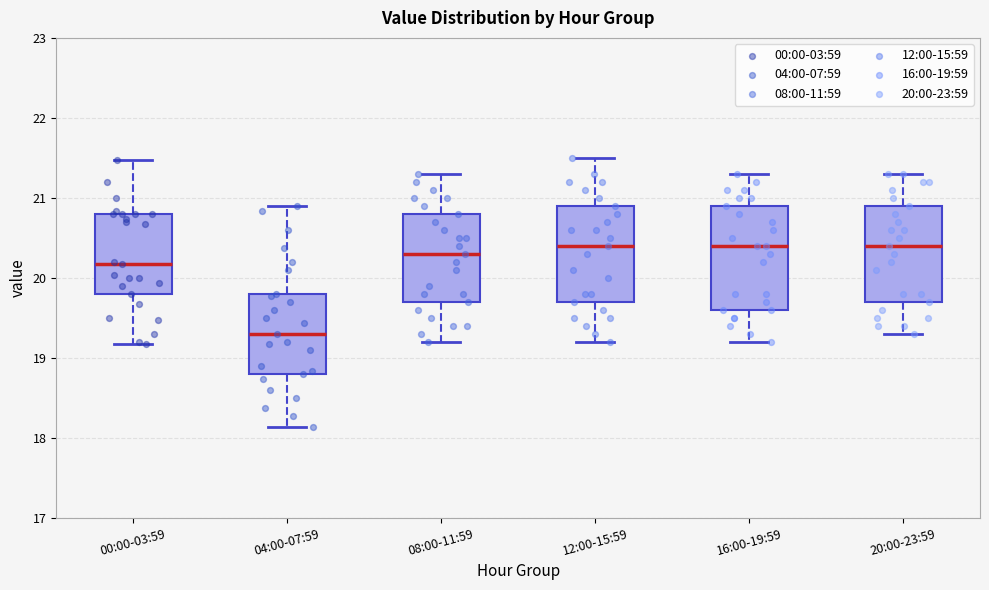

Reading left to right, transcribe this box plot: for each box, give where its median line is, the range the box spans, and where its two whiskers end, as read against the y-axis. The values are not printed on the chart, so give them approximately, as read against the axis.

00:00-03:59: median 20.2, box 19.8 to 20.8, whiskers 19.2 to 21.5
04:00-07:59: median 19.3, box 18.8 to 19.8, whiskers 18.1 to 20.9
08:00-11:59: median 20.3, box 19.7 to 20.8, whiskers 19.2 to 21.3
12:00-15:59: median 20.4, box 19.7 to 20.9, whiskers 19.2 to 21.5
16:00-19:59: median 20.4, box 19.6 to 20.9, whiskers 19.2 to 21.3
20:00-23:59: median 20.4, box 19.7 to 20.9, whiskers 19.3 to 21.3